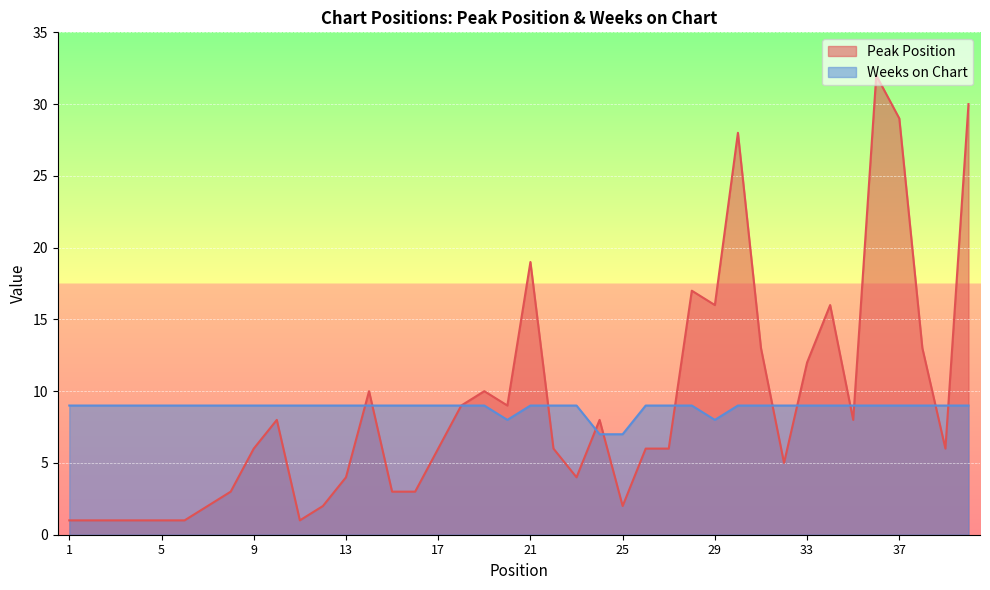

What is the average value of the Weeks on Chart series?

9